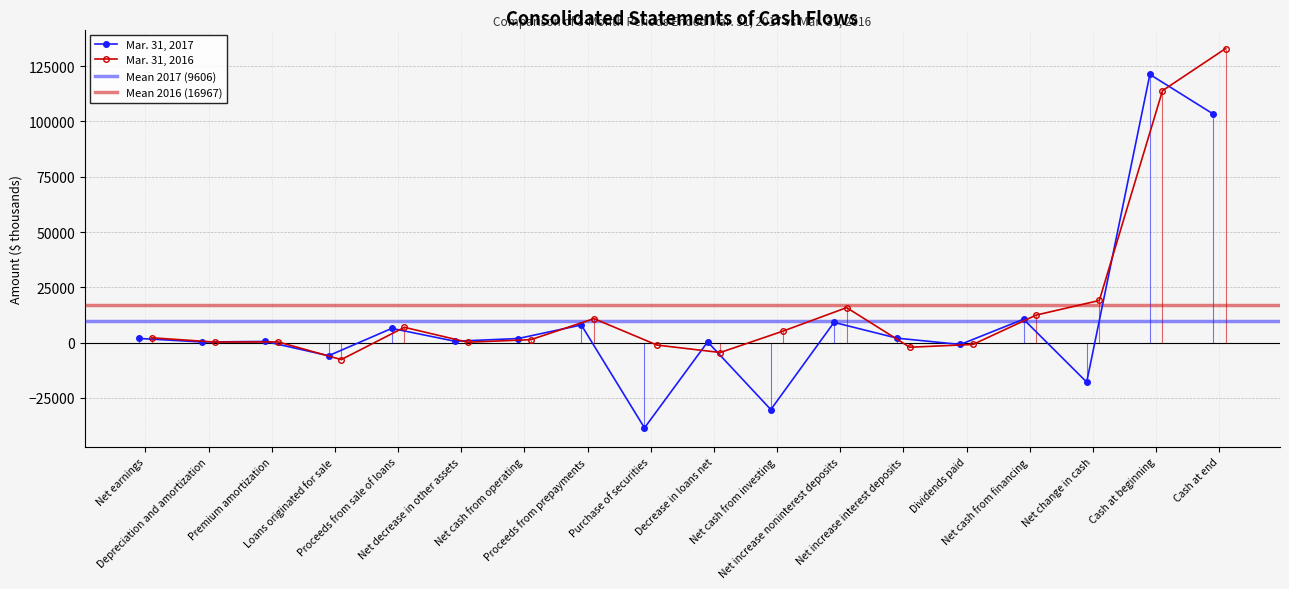

Rank the categories by Mar. 31, 2016 value from lowest to highest.

Loans originated for sale, Decrease in loans net, Net increase interest deposits, Purchase of securities, Dividends paid, Net decrease in other assets, Depreciation and amortization, Premium amortization, Net cash from operating, Net earnings, Net cash from investing, Proceeds from sale of loans, Proceeds from prepayments, Net cash from financing, Net increase noninterest deposits, Net change in cash, Cash at beginning, Cash at end